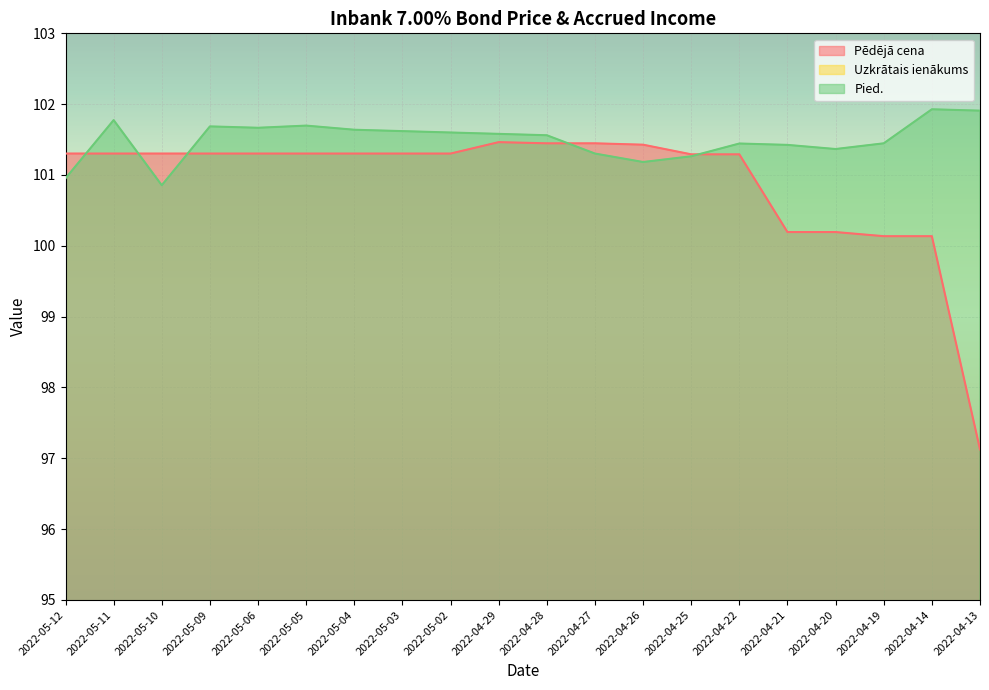

The value of Pēdējā cena at 2022-04-13 is 128.6. True or false?

False